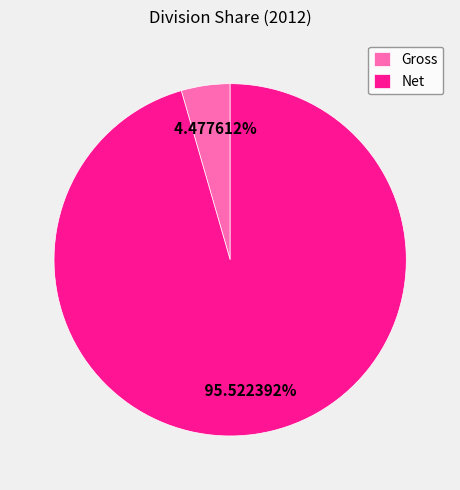

Rank the categories by value from lowest to highest.

Gross, Net